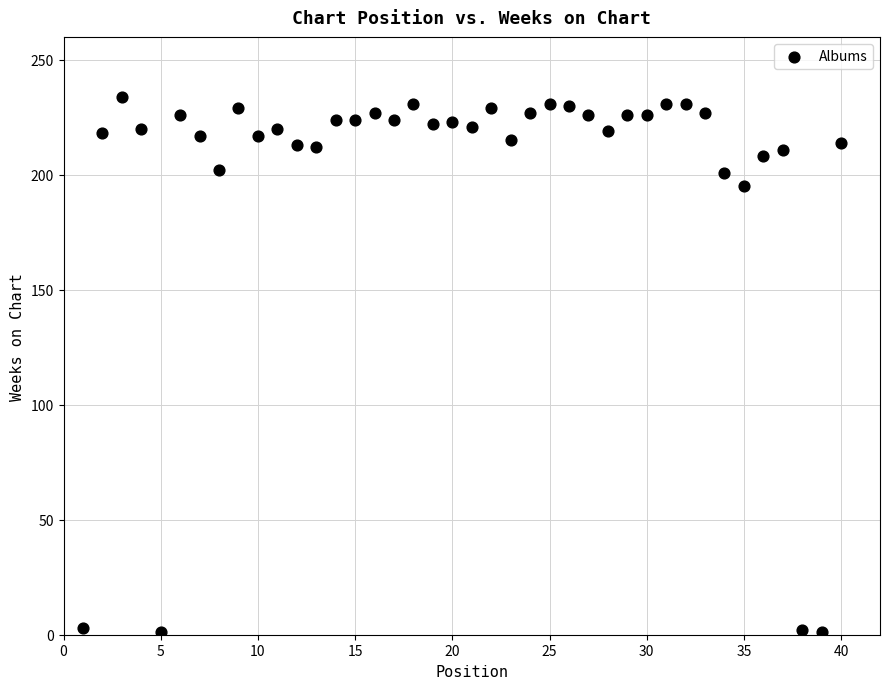

What is the range of X values (max minus min)?

39